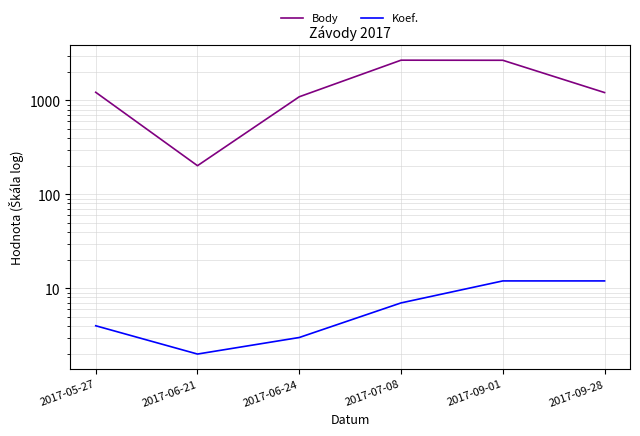

Which series has the largest range (max minus min)?

Body